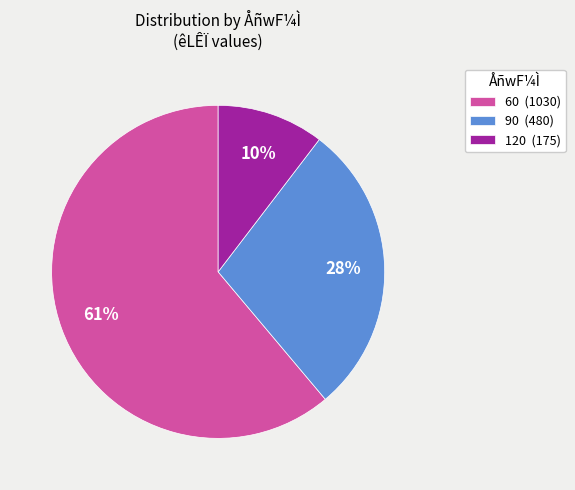

Rank the categories by value from highest to lowest.

60 (1030), 90 (480), 120 (175)